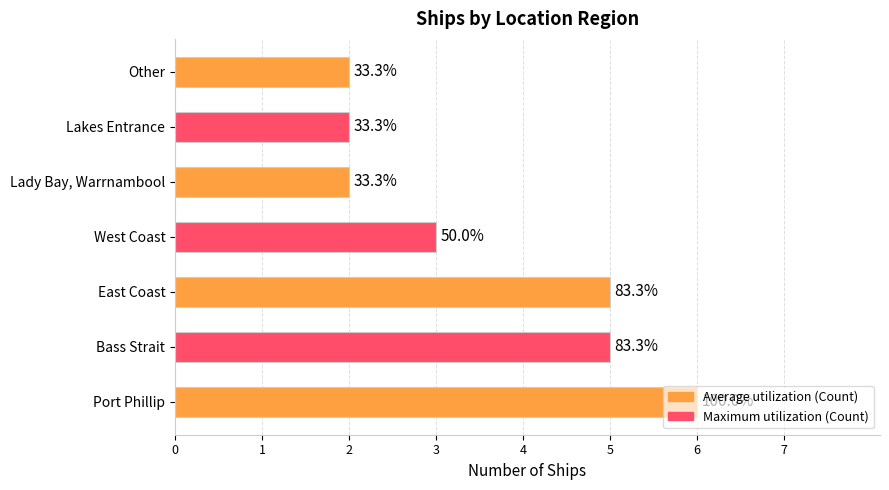

How many bars are there in total?

7